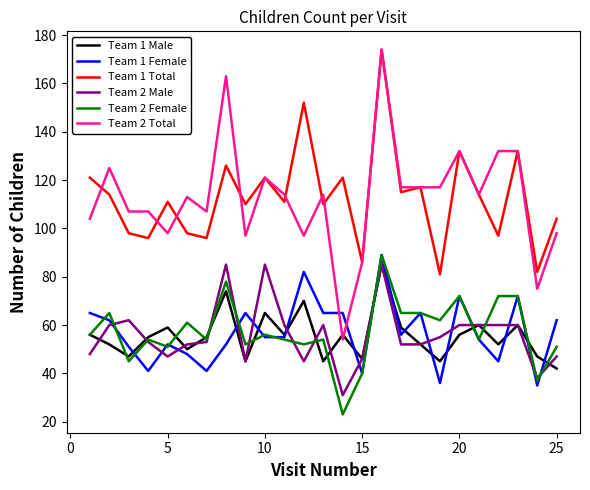

True or false: Team 1 Total and Team 2 Female cross at least once.

False